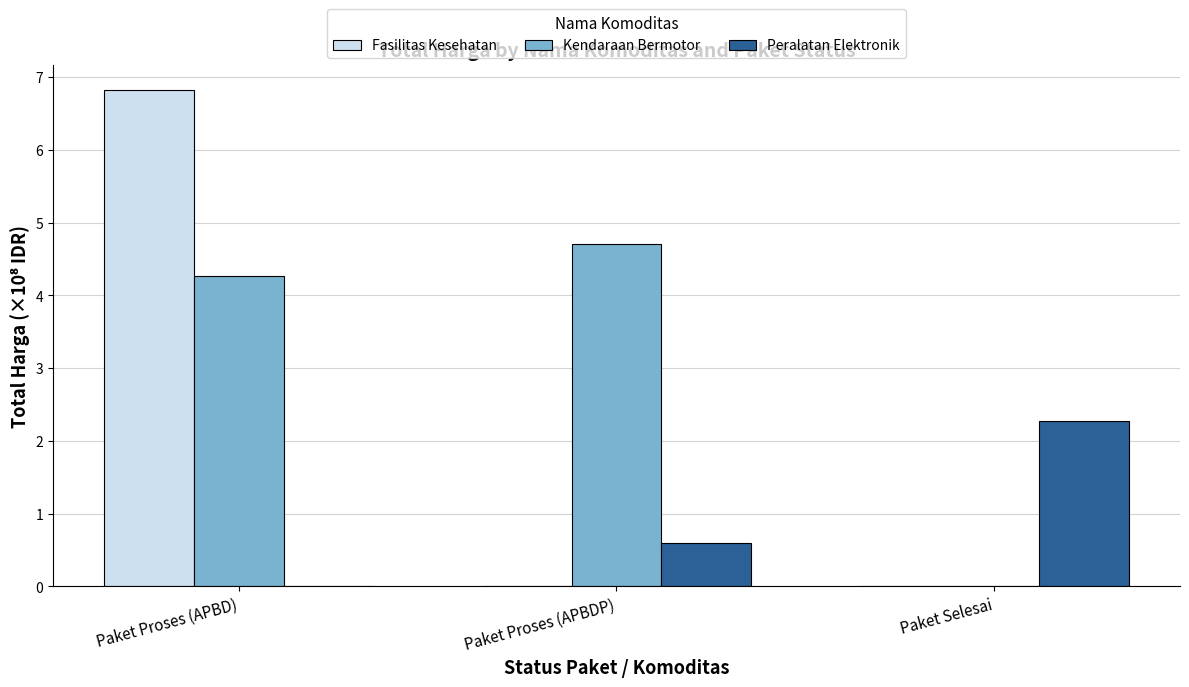

The Kendaraan Bermotor series shows 0.0 at Paket Selesai. True or false?

True